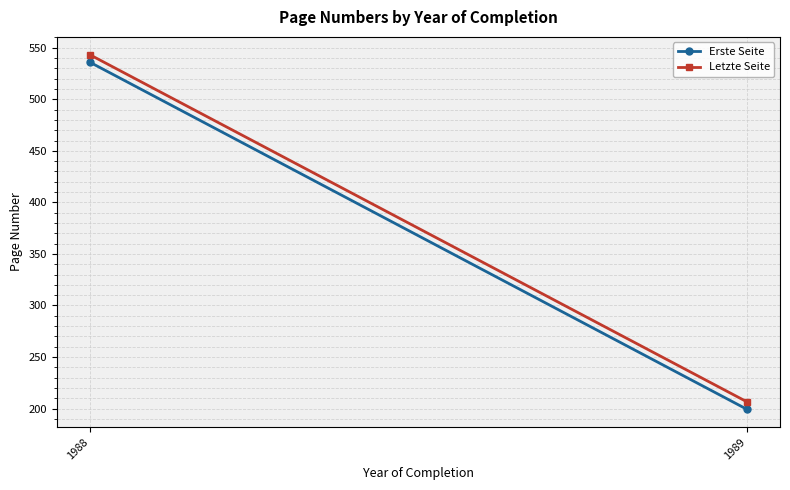

Reading left to right, extract all data points from this chart.

Erste Seite: 536.1	199.2
Letzte Seite: 543.4	206.4